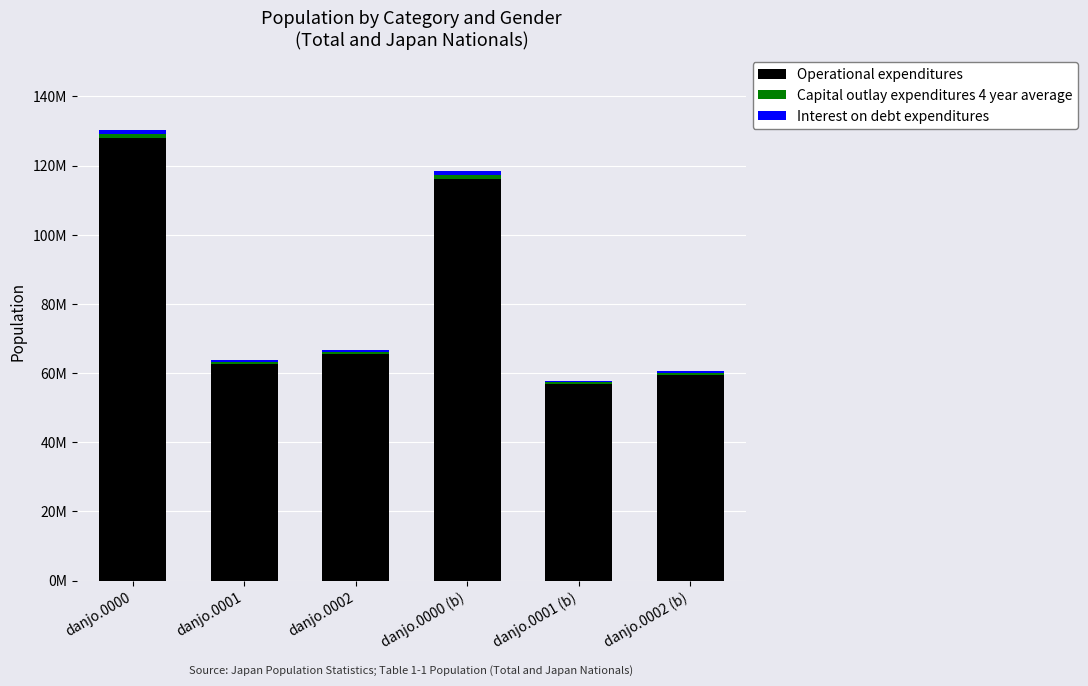

Which series has the largest total across all categories?

Operational expenditures